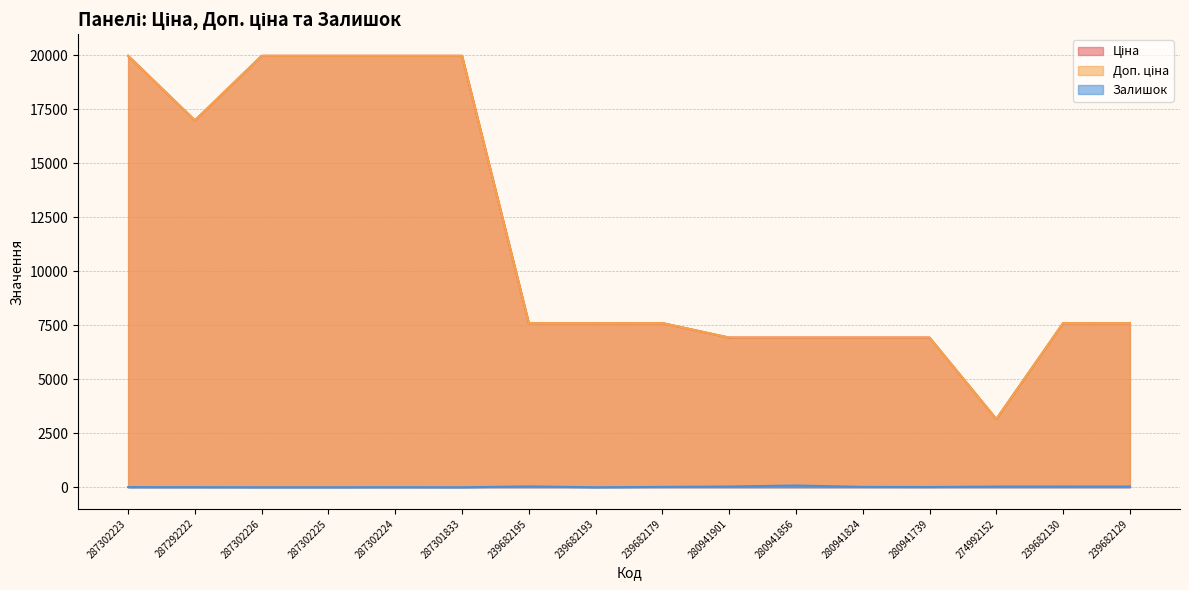

Rank the series at 239682130 from highest to lowest value.

Ціна, Доп. ціна, Залишок